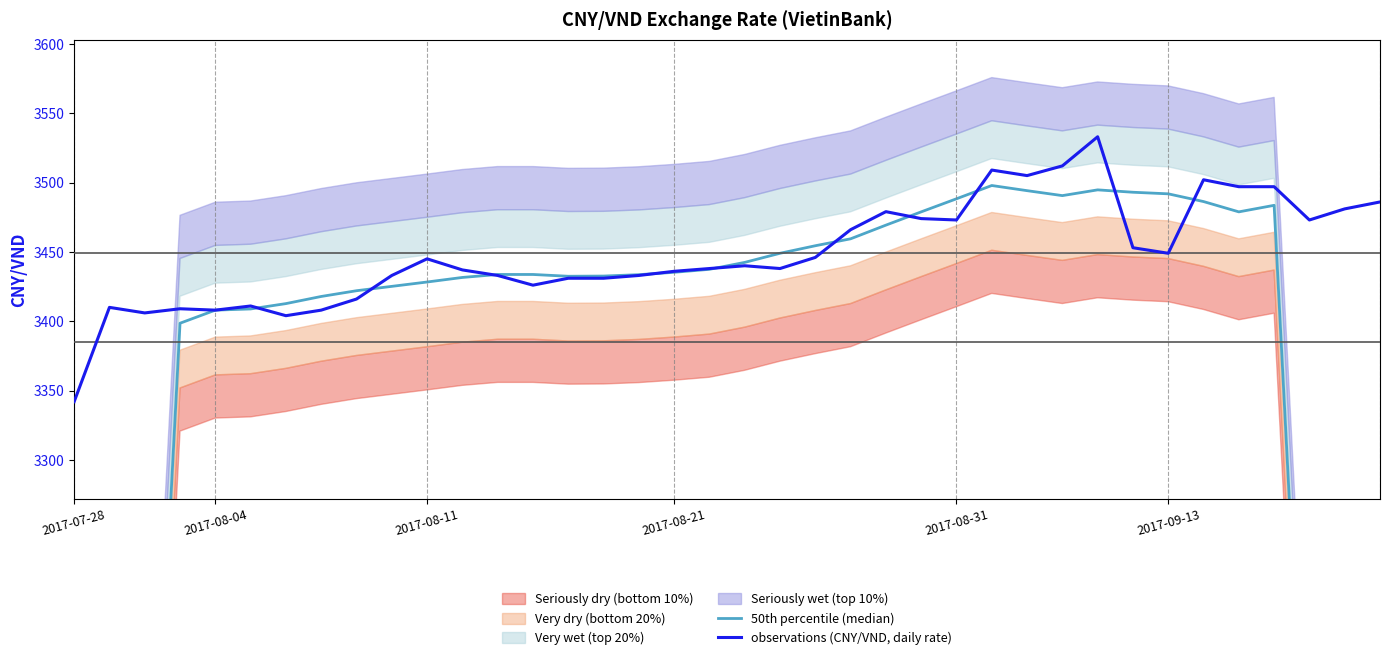

Which category has the lowest value in the observations (CNY/VND, daily rate) series?

2017-07-28